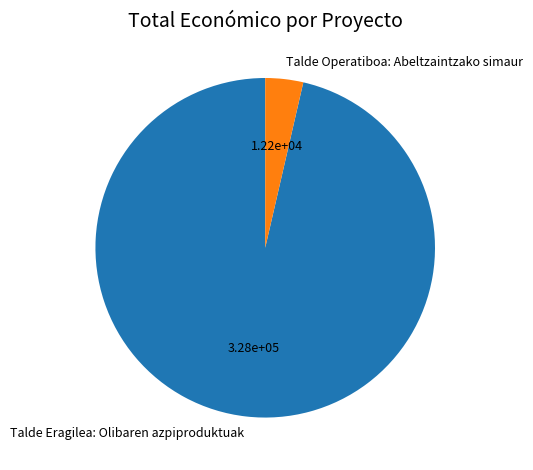

Combined, do Talde Operatiboa: Abeltzaintzako simaur and Talde Eragilea: Olibaren azpiproduktuak account for over 50%?

Yes